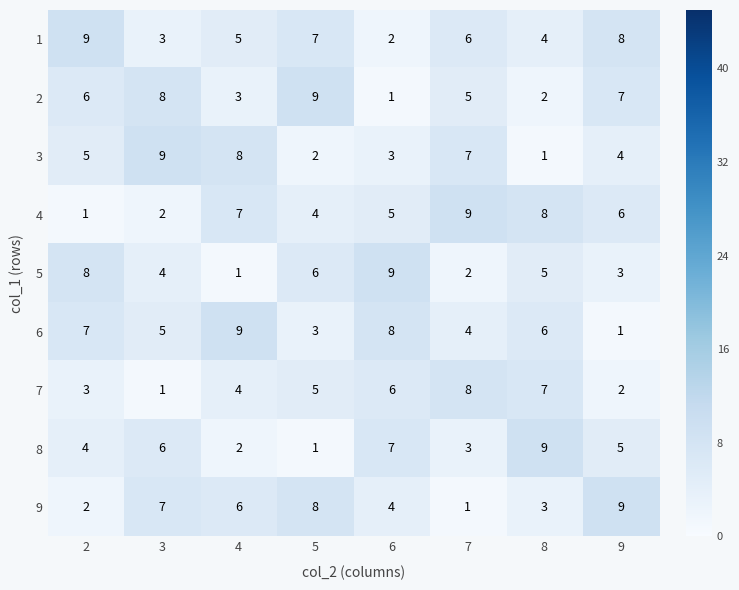

Where is 1 nearest to the value 5?

4